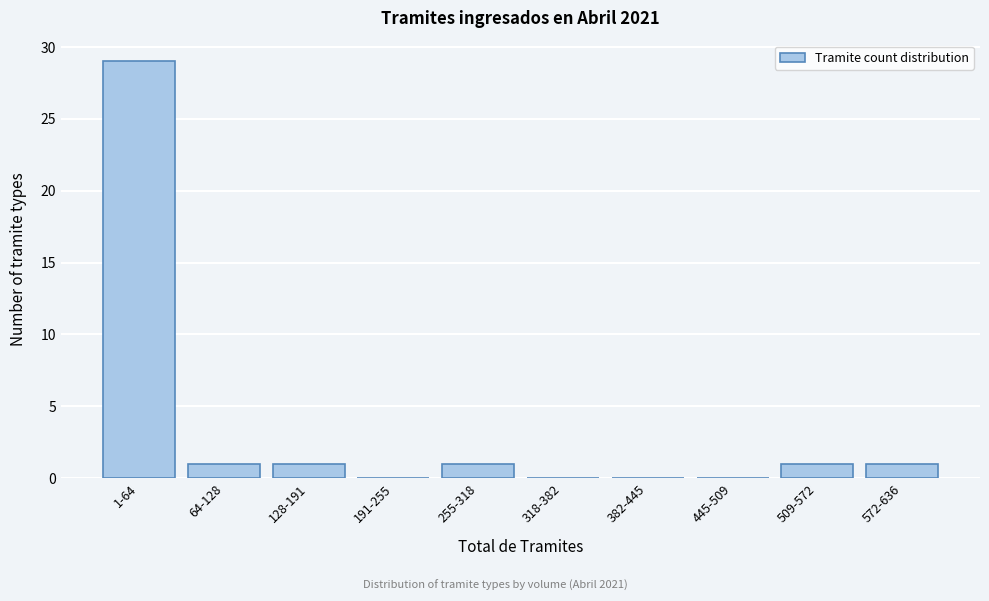

Reading right to left, transcribe all the data shown in this chart.

572-636=1	509-572=1	445-509=0	382-445=0	318-382=0	255-318=1	191-255=0	128-191=1	64-128=1	1-64=29